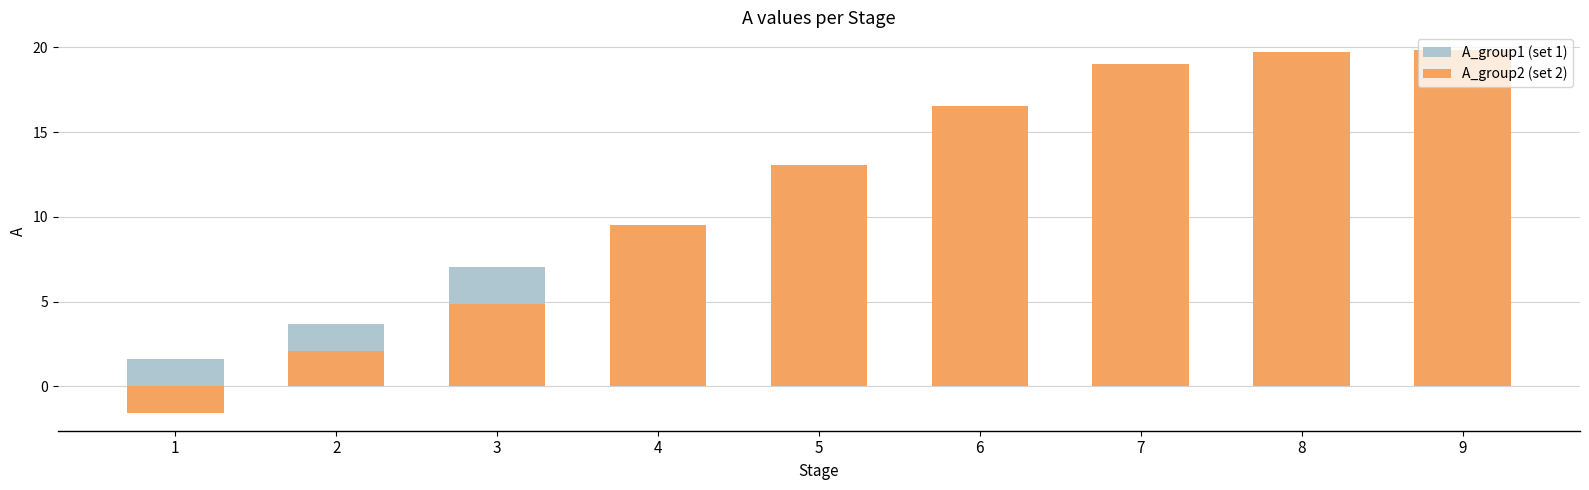

What is the total value across all series at 7?

32.3